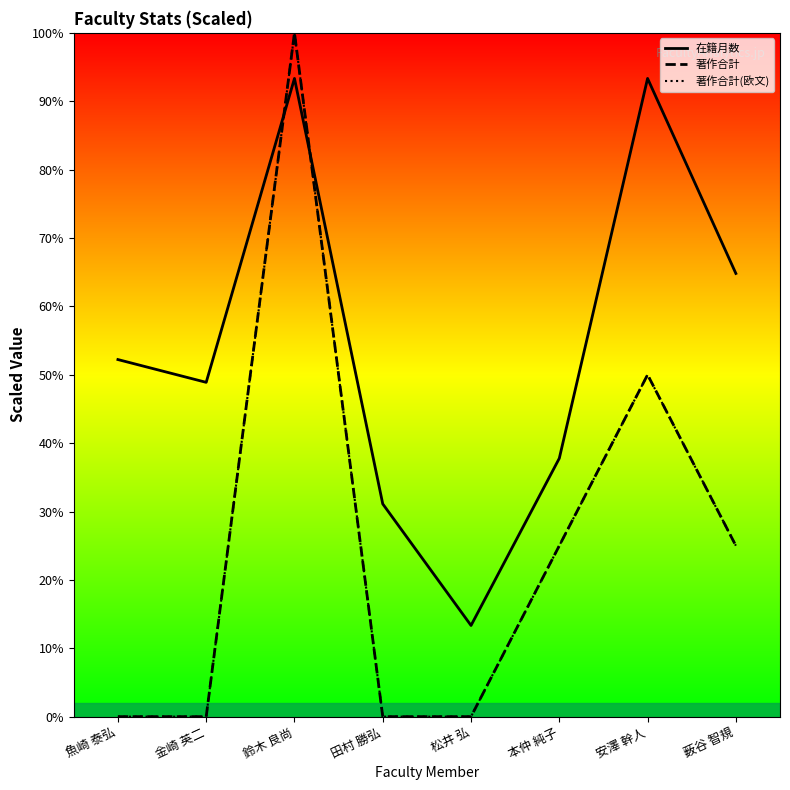

Which series has the widest spread of values?

著作合計